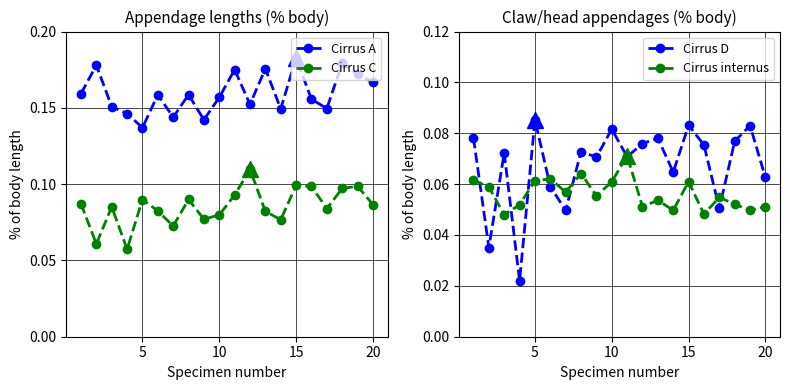

What are all the series names shown in the legend?

Cirrus A, Cirrus C, Cirrus D, Cirrus internus